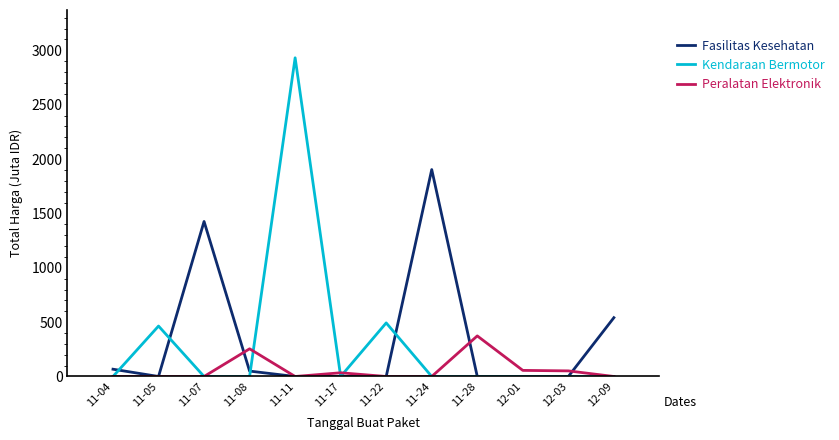

Count the number of data series in this chart.

3